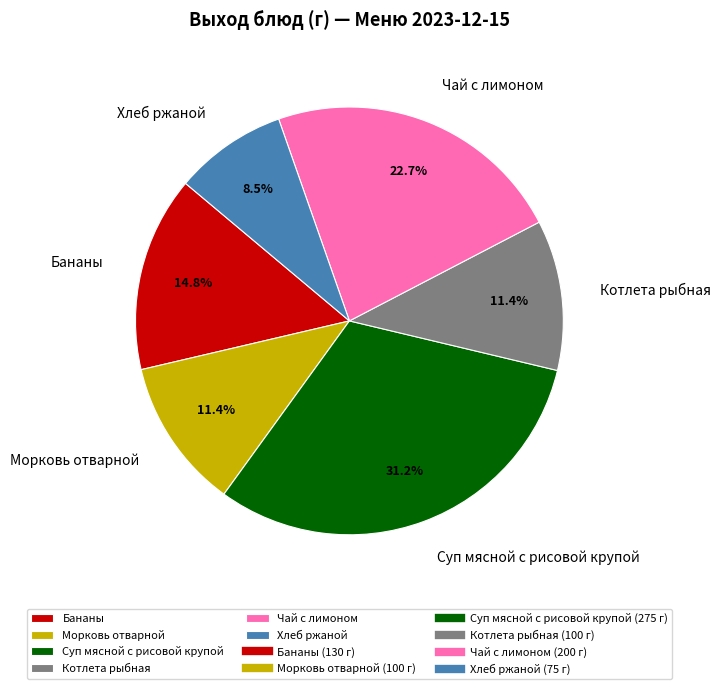

What is the smallest slice in the pie chart?

Хлеб ржаной